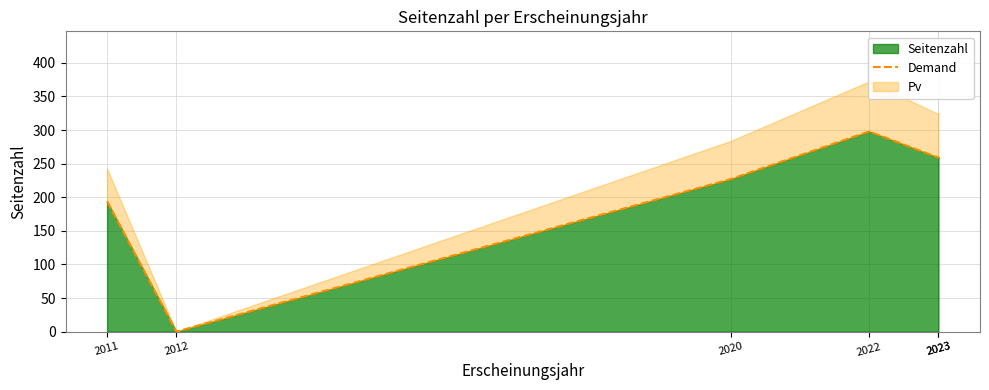

What is the sum of the values at 2023 and 2011?

453